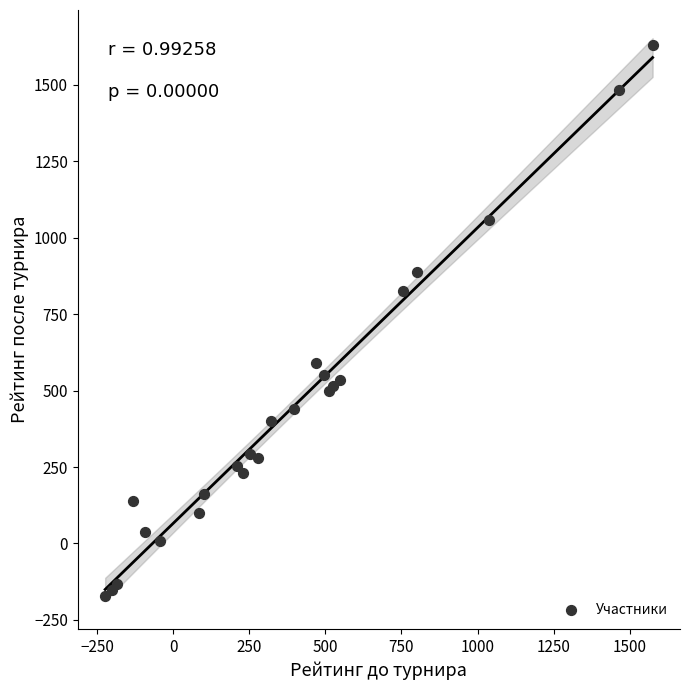

What Y value in the scatter plot is closest to 728?

827